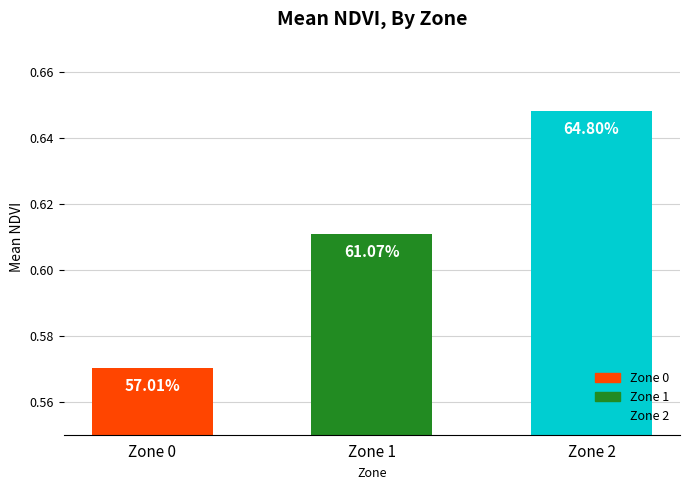

What is the minimum value shown in the chart?

0.6